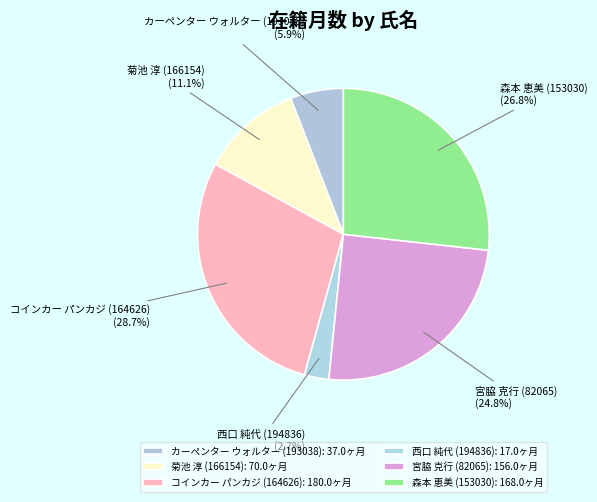

To the nearest percent, what is the combined percentage of 森本 恵美 (153030) and カーペンター ウォルター (193038)?

33%